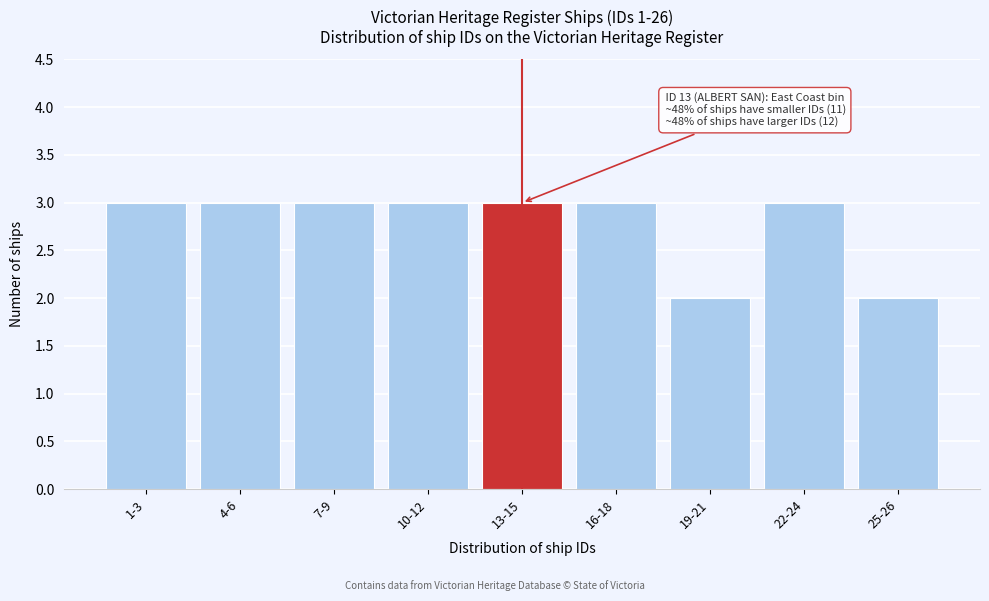

Reading left to right, list all the values displayed in this chart.

1-3=3	4-6=3	7-9=3	10-12=3	13-15=3	16-18=3	19-21=2	22-24=3	25-26=2